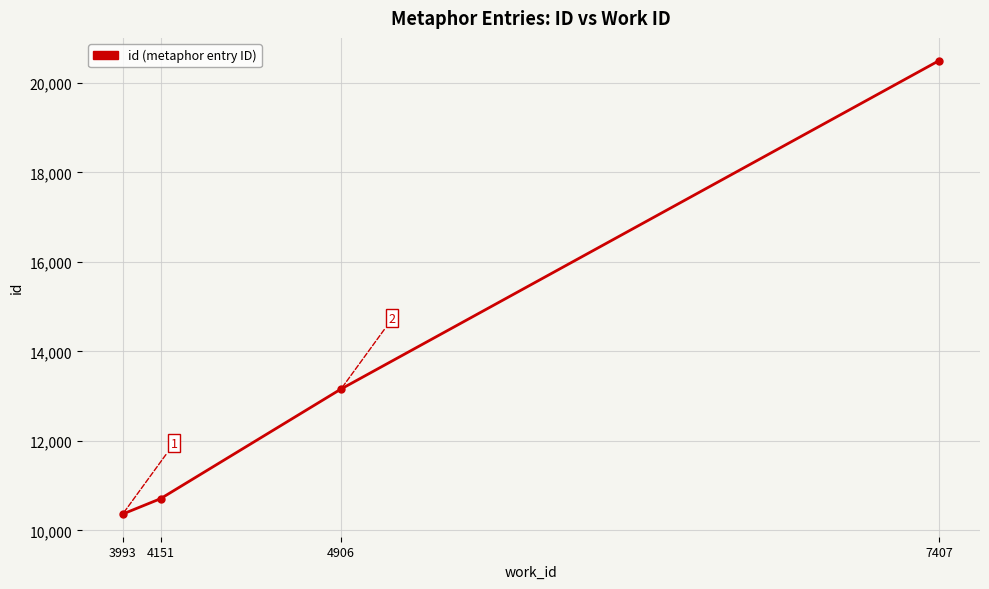

True or false: the data shows 6706 at 4906.

False